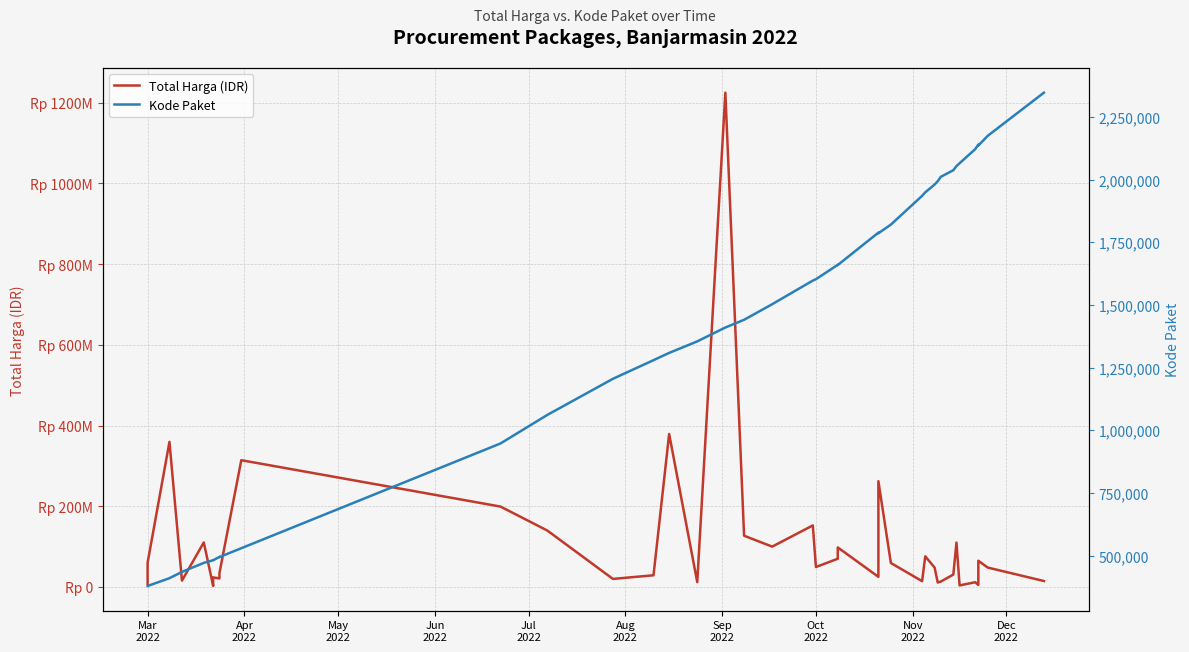

What is the maximum value shown in the chart?

1224682000